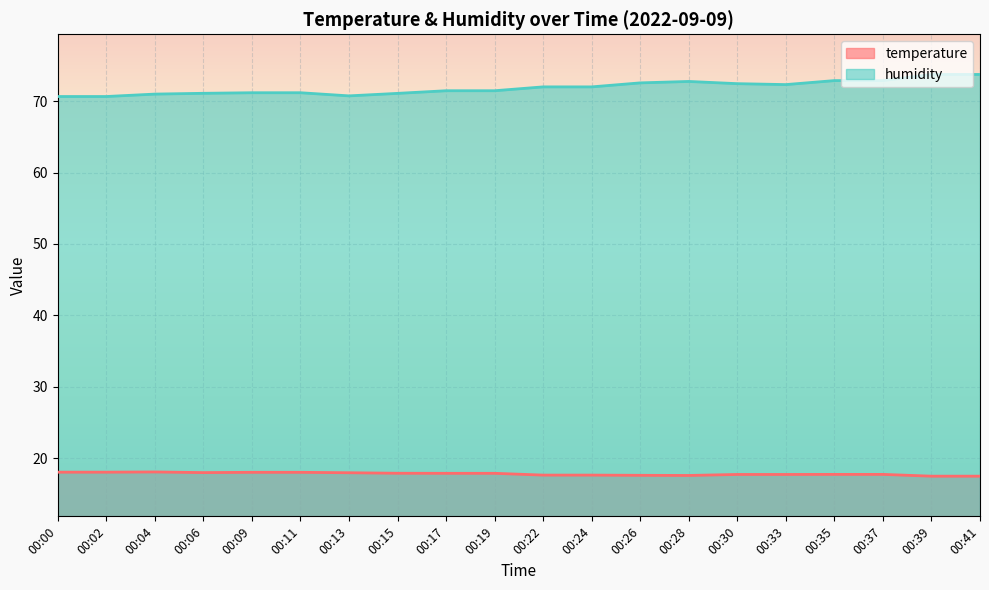

Read the temperature value at 00:04.

18.1